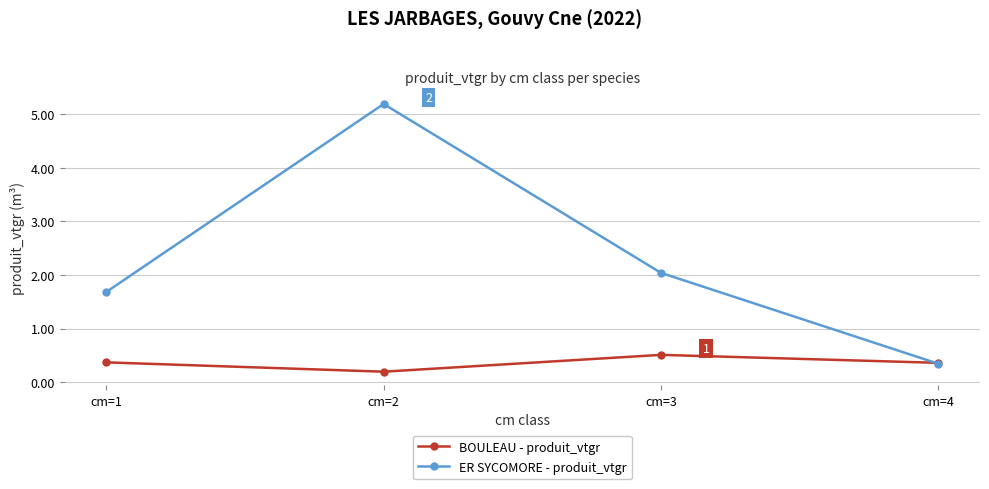

What is the spread (max minus min) of values at cm=2?

5.0